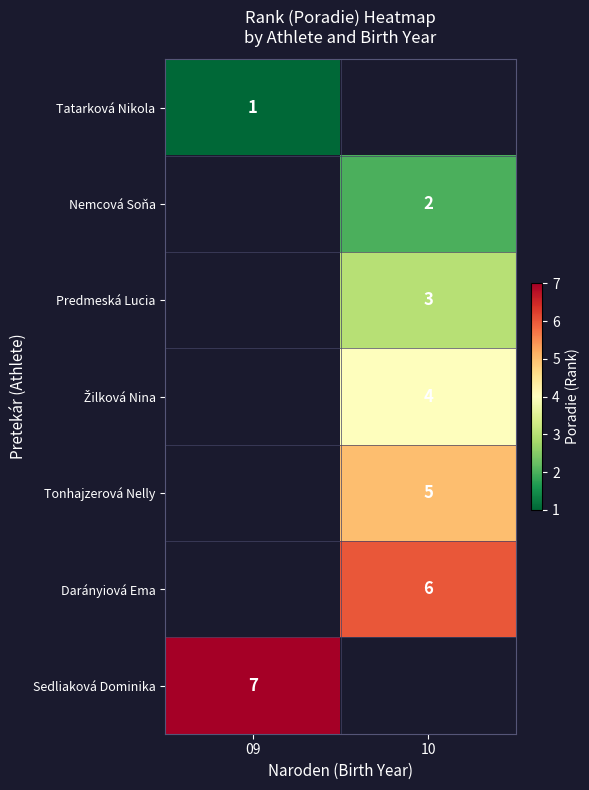

Which has a higher value, 10 or 09?

09